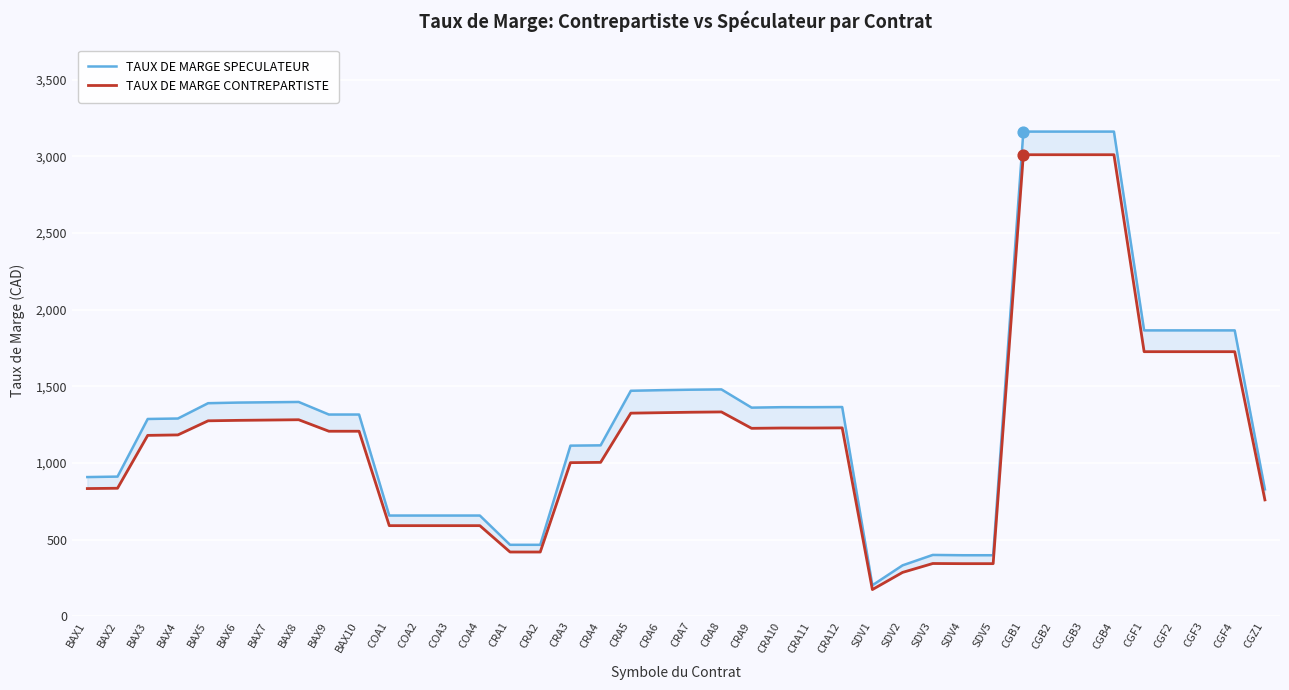

Which series reaches the maximum Y coordinate?

TAUX DE MARGE SPECULATEUR